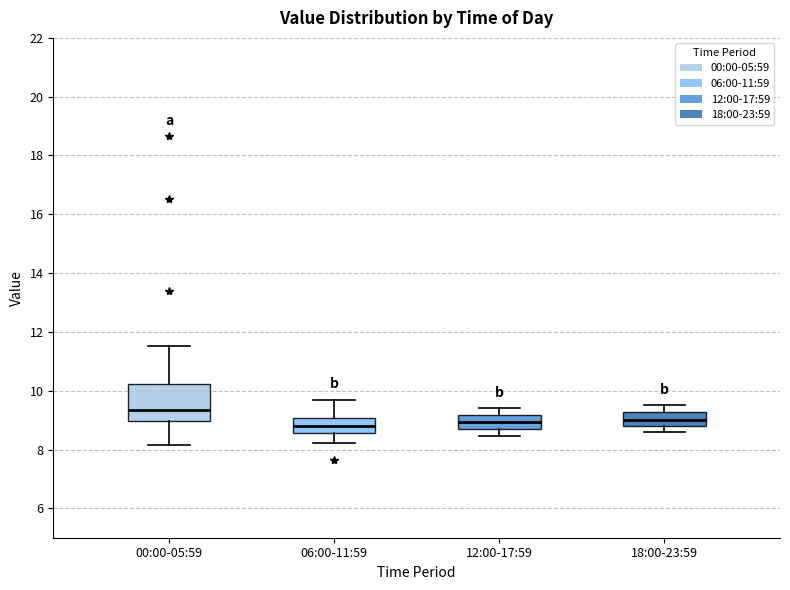

Reading left to right, transcribe this box plot: for each box, give where its median line is, the range the box spans, and where its two whiskers end, as read against the y-axis. The values are not printed on the chart, so give them approximately, as read against the axis.

00:00-05:59: median 9.4, box 9.0 to 10.2, whiskers 8.2 to 11.6
06:00-11:59: median 8.8, box 8.6 to 9.0, whiskers 8.2 to 9.6
12:00-17:59: median 9.0, box 8.6 to 9.2, whiskers 8.4 to 9.4
18:00-23:59: median 9.0, box 8.8 to 9.2, whiskers 8.6 to 9.6